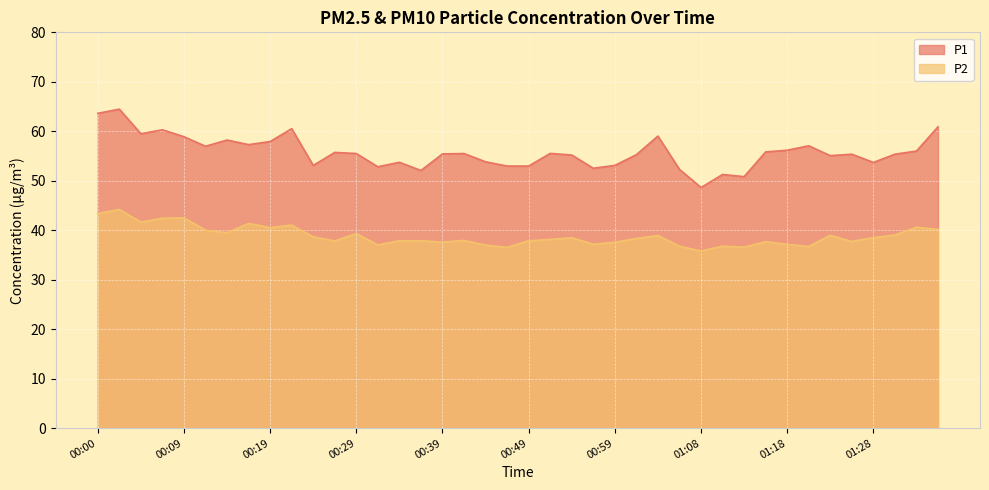

What is the approximate value of P2 at 00:39?

37.6